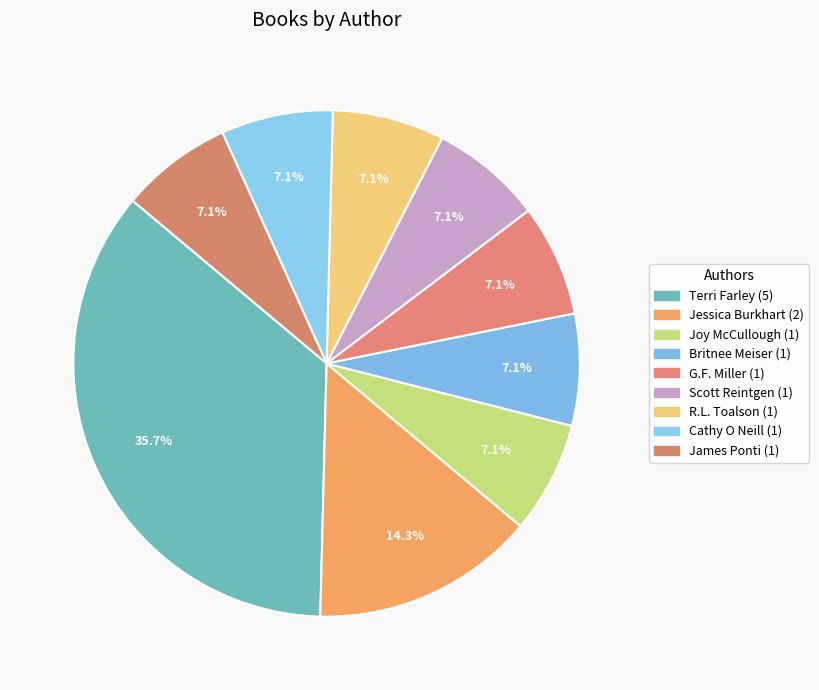

Approximately how many times larger is the value at Terri Farley compared to James Ponti?

5.0